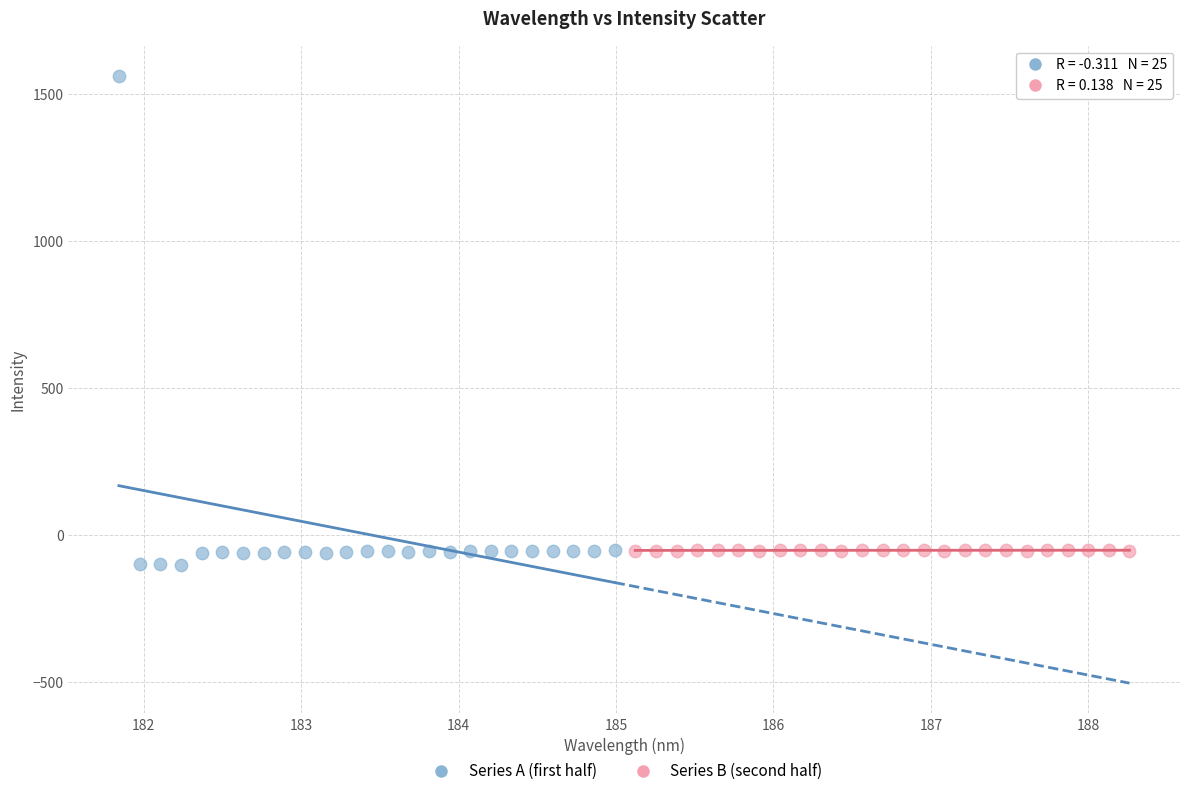

Which series has the widest spread of Y values?

Series A (first half)